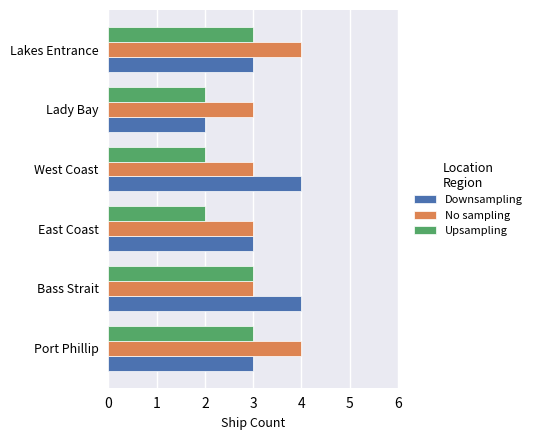

What is the average value of the Downsampling series?

3